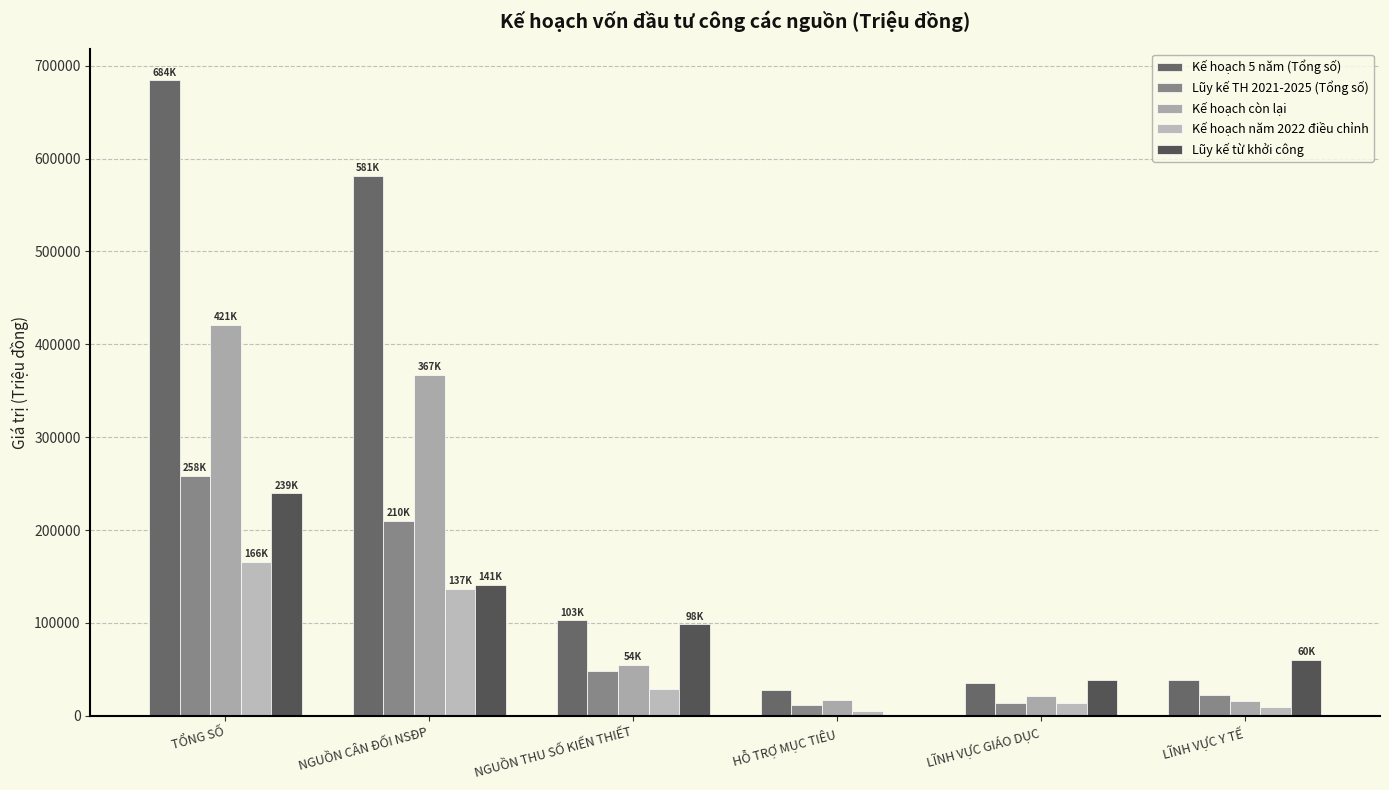

Rank the series at NGUỒN CÂN ĐỐI NSĐP from lowest to highest value.

Kế hoạch năm 2022 điều chỉnh, Lũy kế từ khởi công, Lũy kế TH 2021-2025 (Tổng số), Kế hoạch còn lại, Kế hoạch 5 năm (Tổng số)